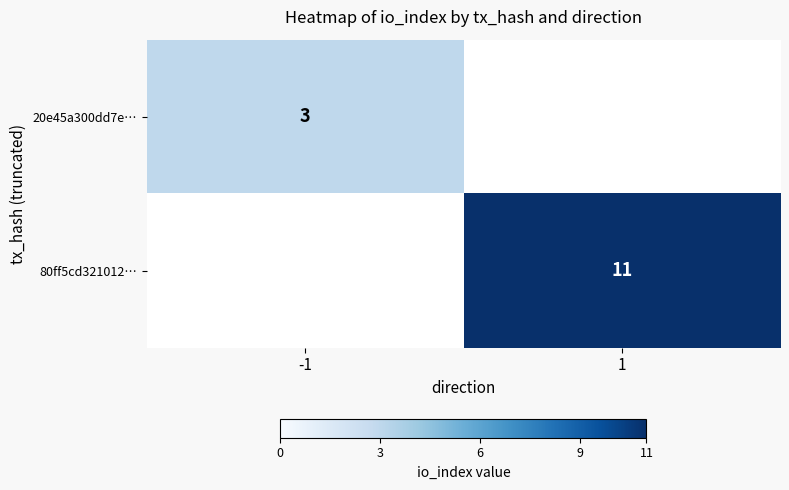

The 80ff5cd321012… series shows 16 at 1. True or false?

False